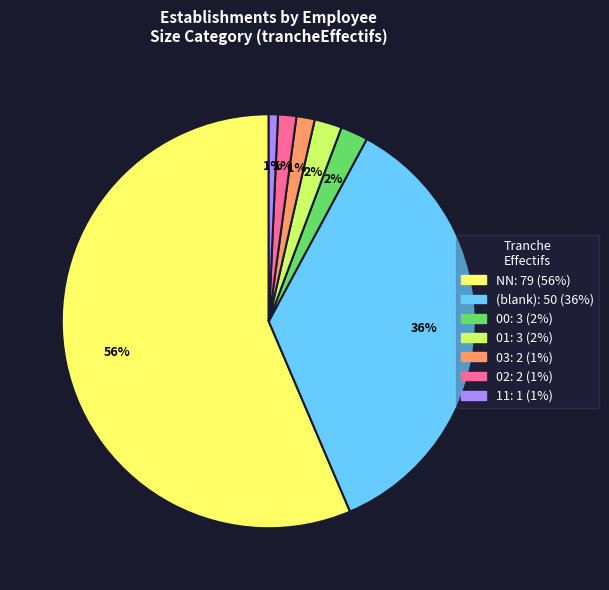

Is there any slice that represents more than half of the pie?

Yes